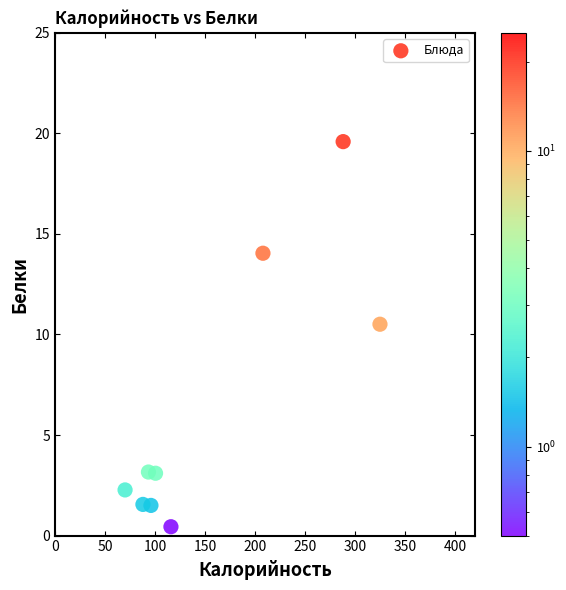

What is the range of X values (max minus min)?

254.9